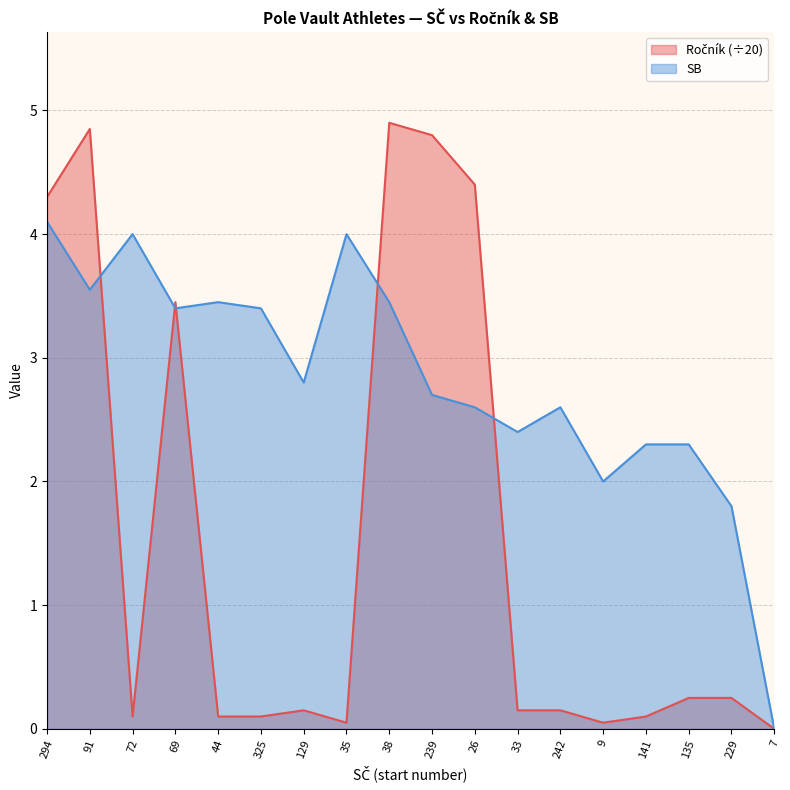

Does the chart display data point markers on the line(s)?

No